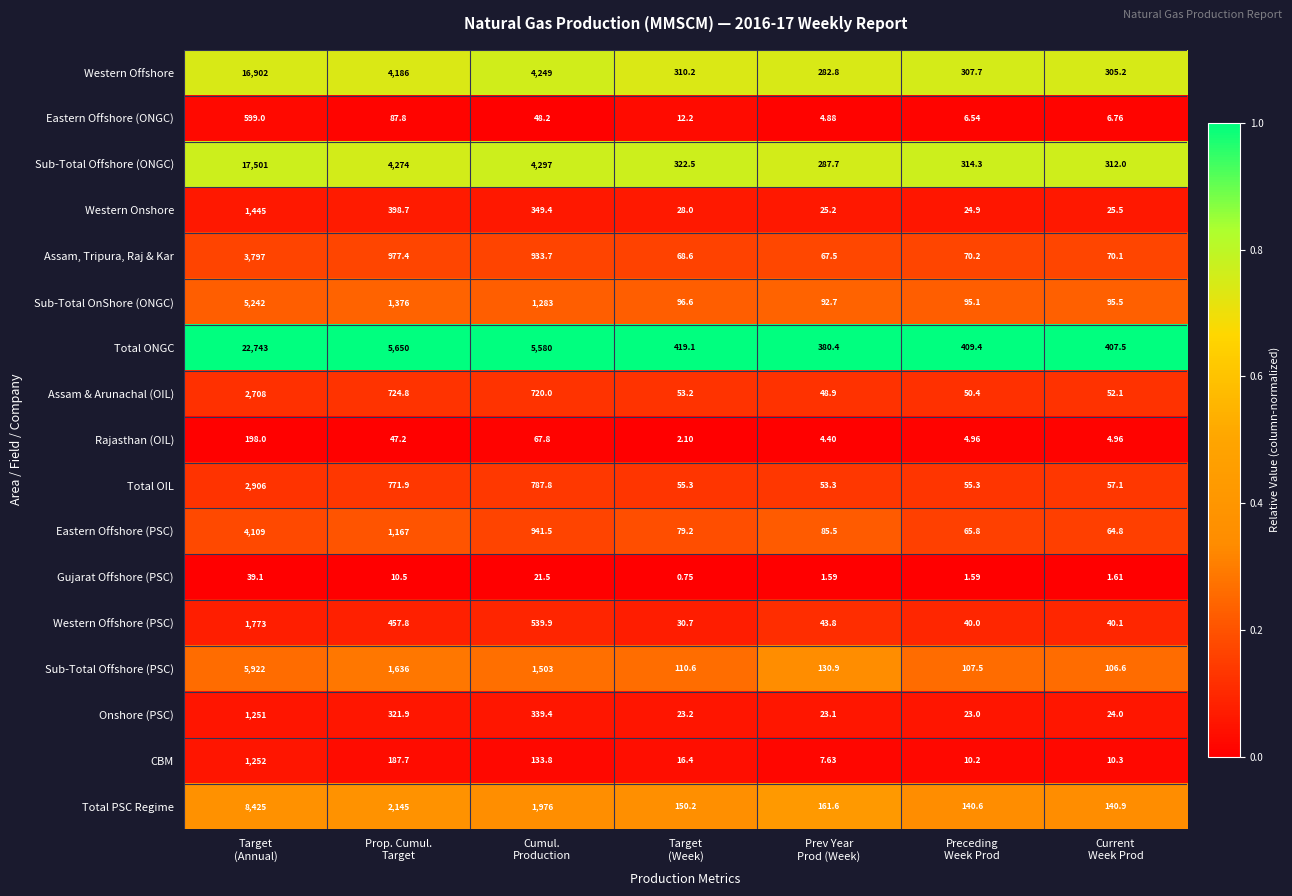

Which category has the highest value across all series?

Target
(Annual)